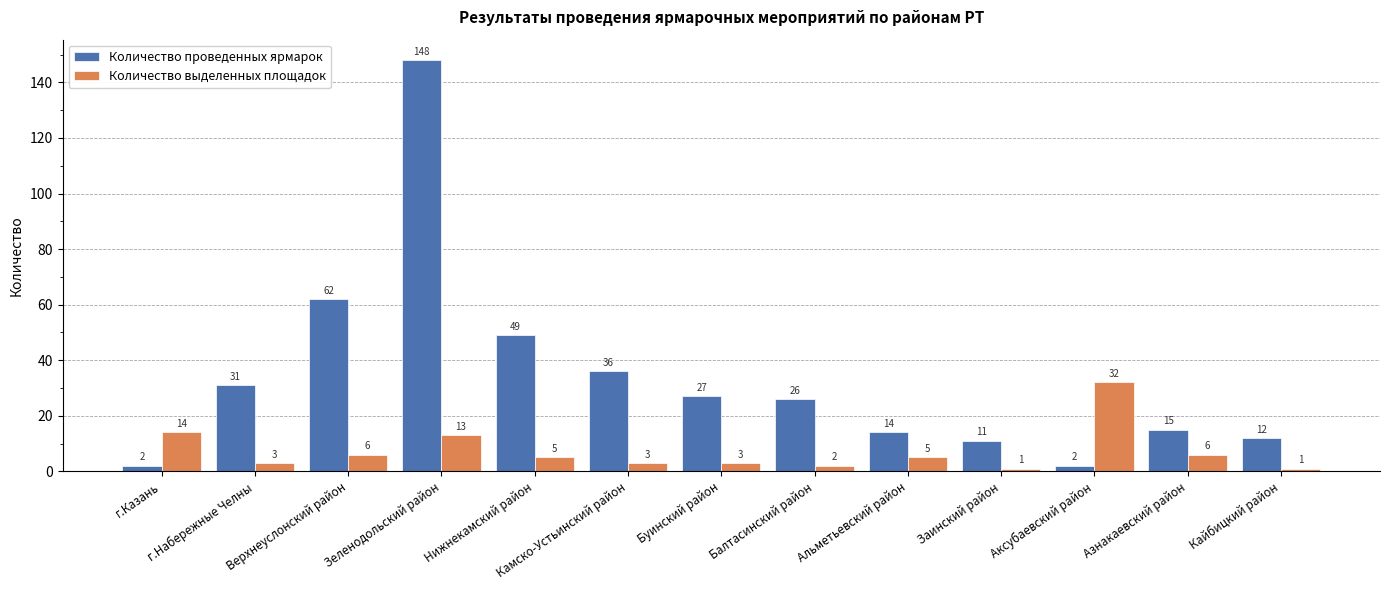

At how many categories does at least one series exceed 40?

3